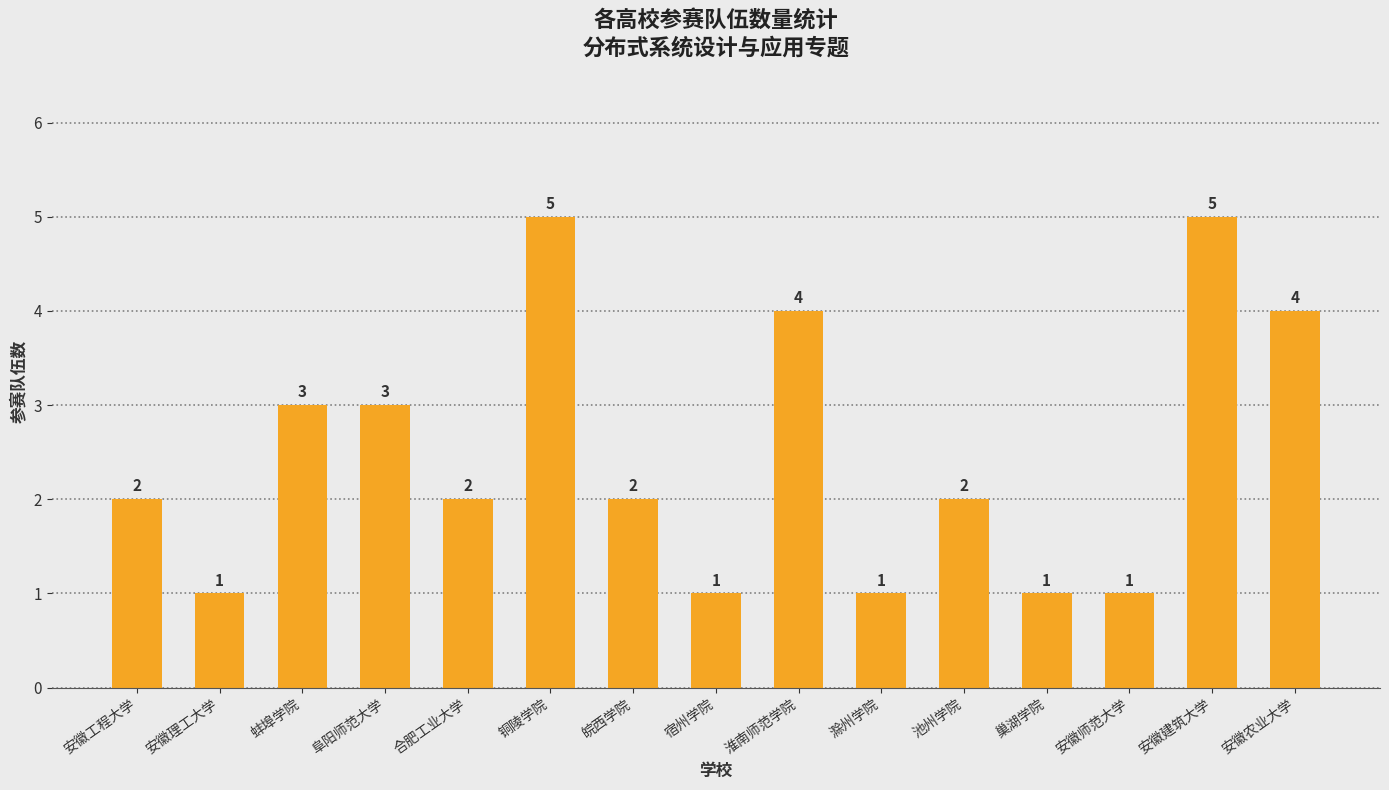

The chart shows a value of 1 at 皖西学院. True or false?

False